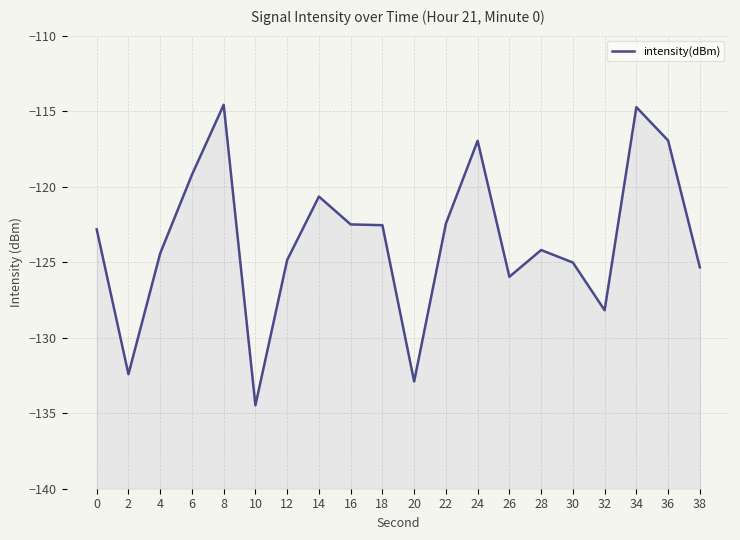

Rank the categories by value from lowest to highest.

10, 20, 2, 32, 26, 38, 30, 12, 4, 28, 0, 18, 16, 22, 14, 6, 24, 36, 34, 8